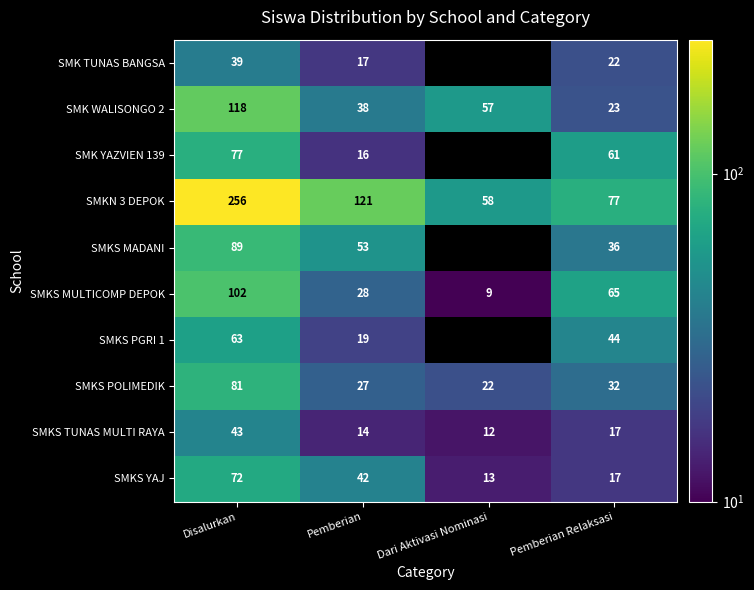

List the labels in order of SMKN 3 DEPOK value, largest first.

Disalurkan, Pemberian, Pemberian Relaksasi, Dari Aktivasi Nominasi